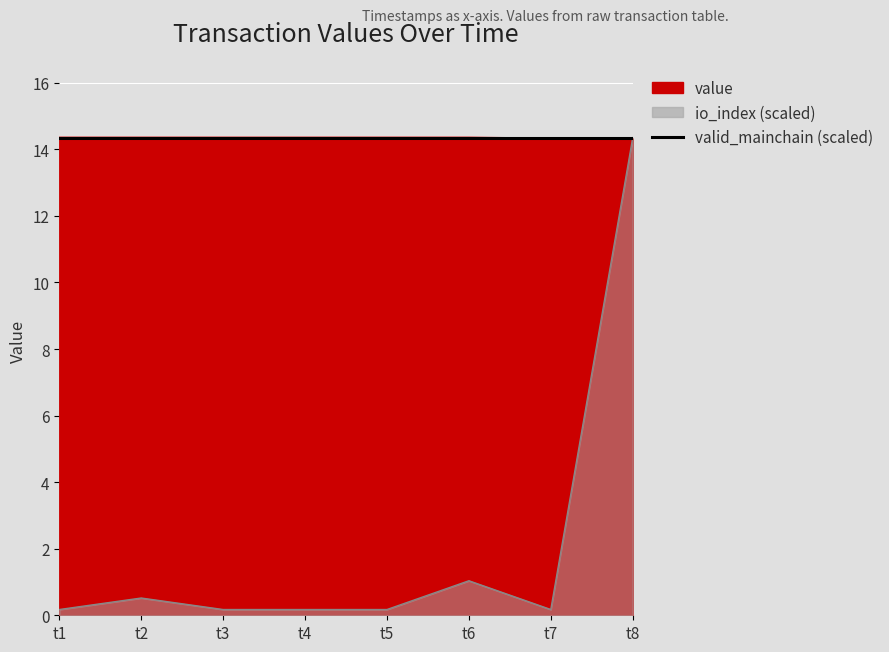

Which series has the largest total across all categories?

value